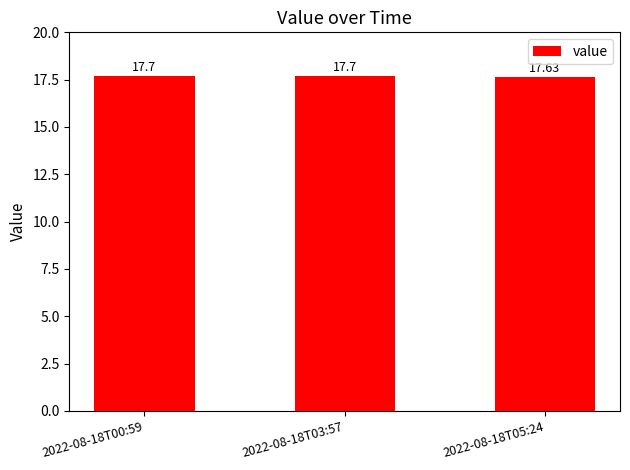

What is the ratio of the value at 2022-08-18T05:24 to the value at 2022-08-18T00:59?

1.0